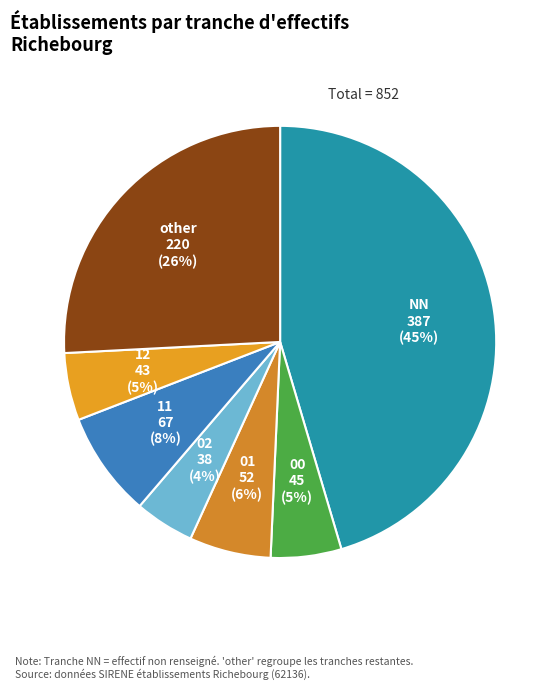

Which category has the biggest portion of the pie?

NN